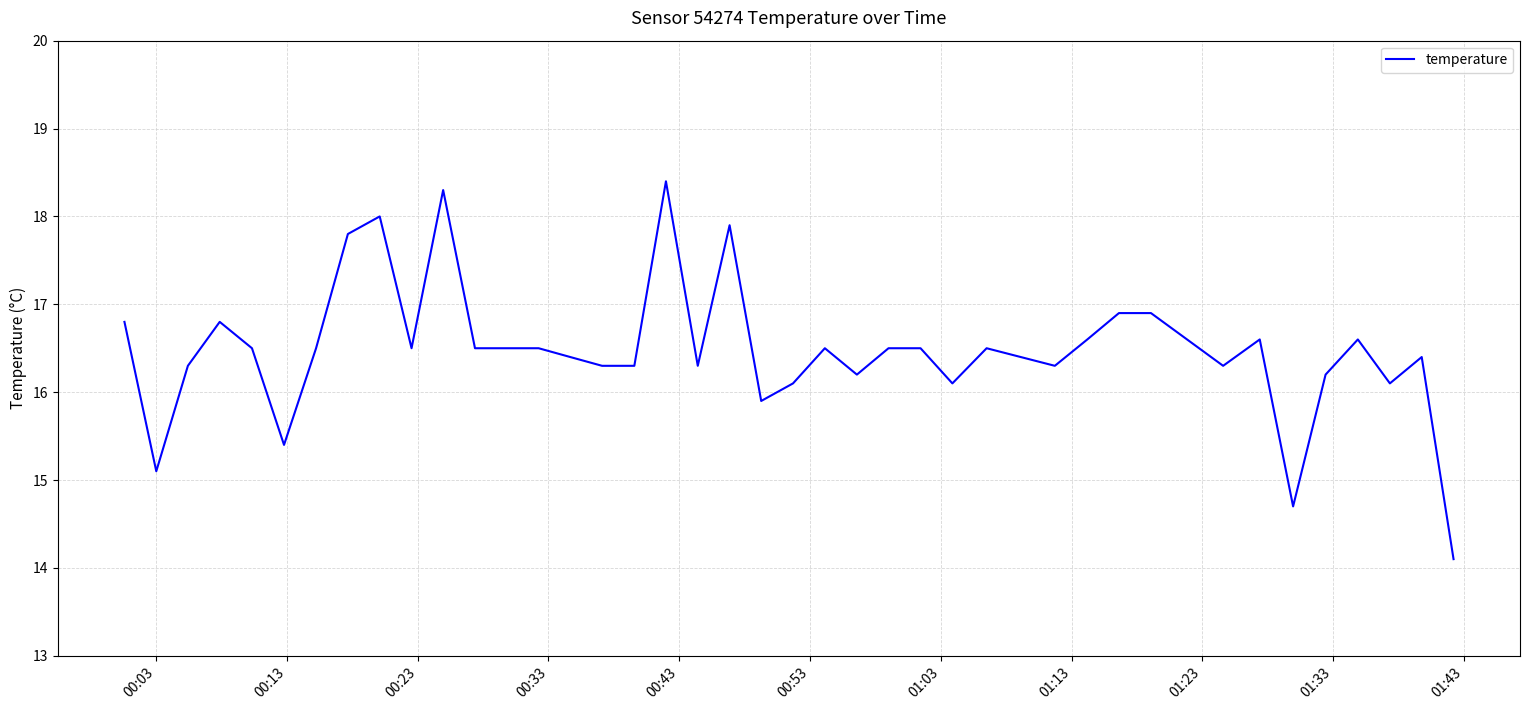

What is the minimum value shown in the chart?

14.1